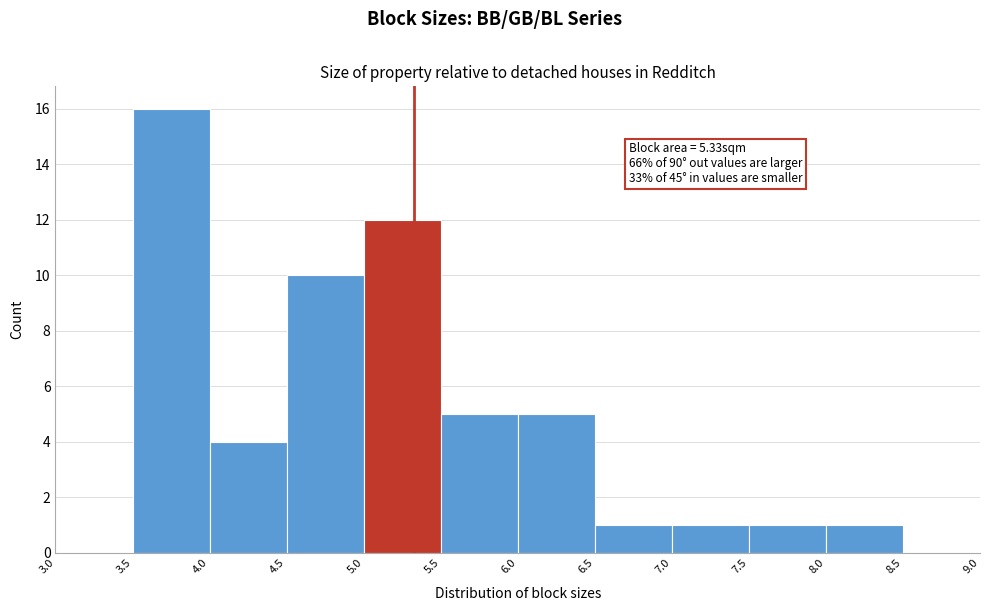

Which range on the x-axis has the tallest bar?

3.5 to 4.0